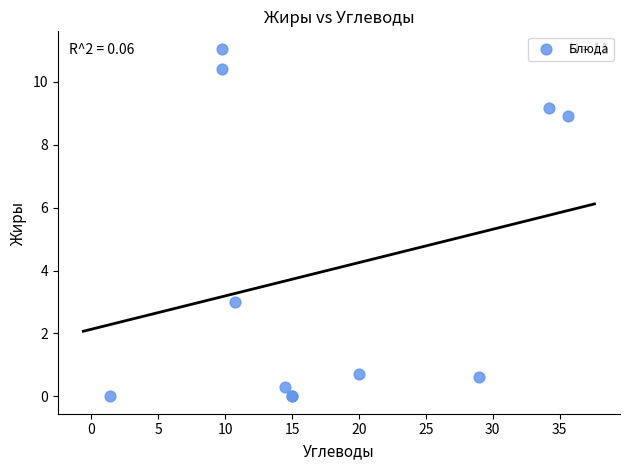

What Y value in the scatter plot is closest to 5?

3.0